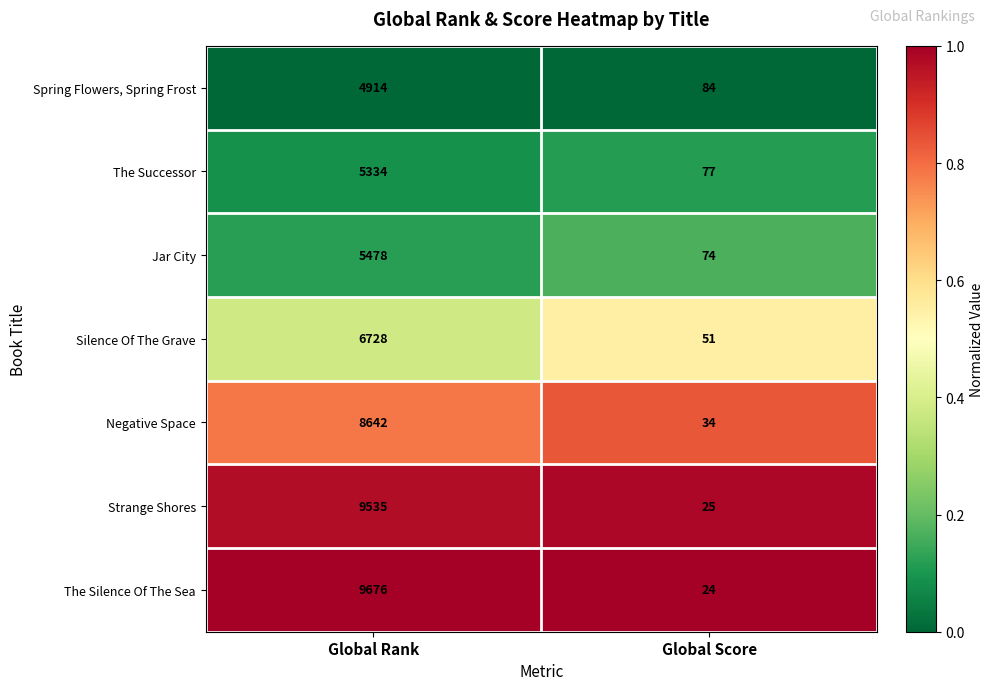

Reading right to left, list all the values displayed in this chart.

Spring Flowers, Spring Frost: 84	4914
The Successor: 77	5334
Jar City: 74	5478
Silence Of The Grave: 51	6728
Negative Space: 34	8642
Strange Shores: 25	9535
The Silence Of The Sea: 24	9676